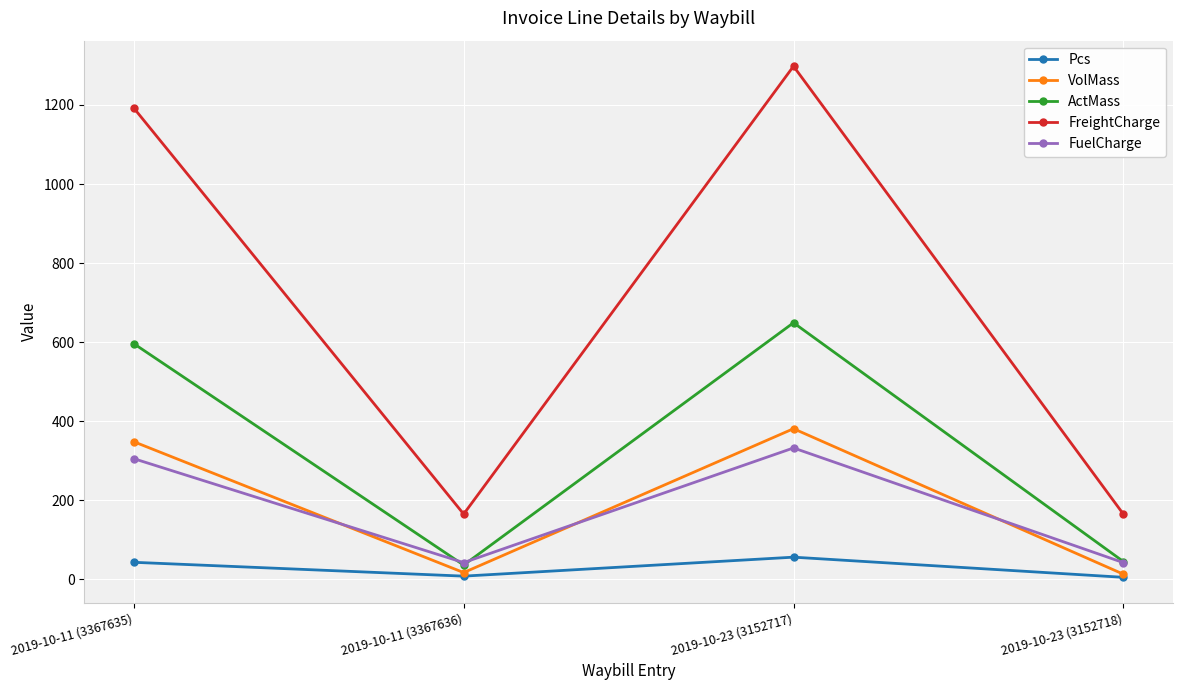

At how many categories does at least one series exceed 1004?

2